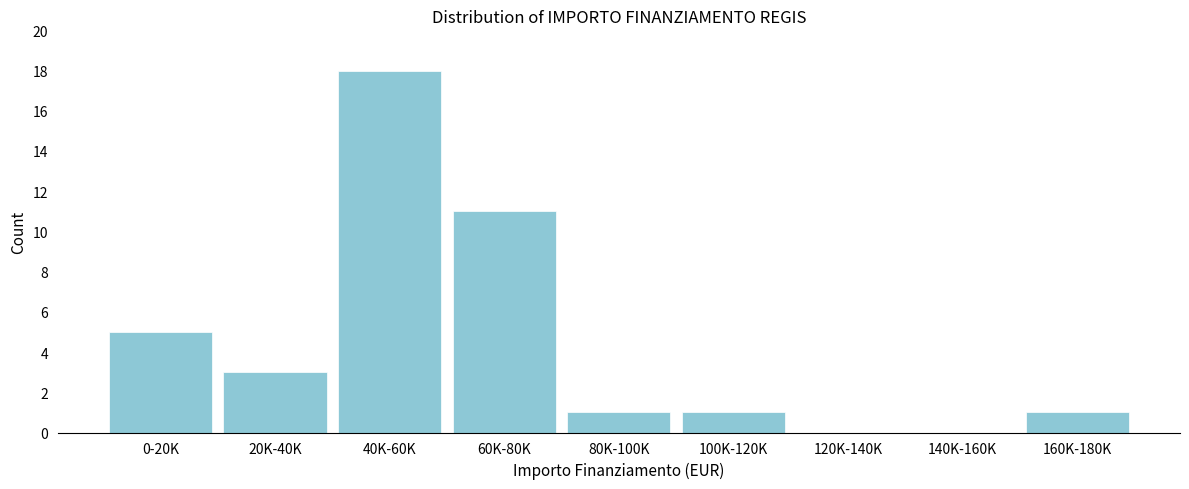

Reading right to left, what are all the values shown in this chart?

160K-180K=1	140K-160K=0	120K-140K=0	100K-120K=1	80K-100K=1	60K-80K=11	40K-60K=18	20K-40K=3	0-20K=5